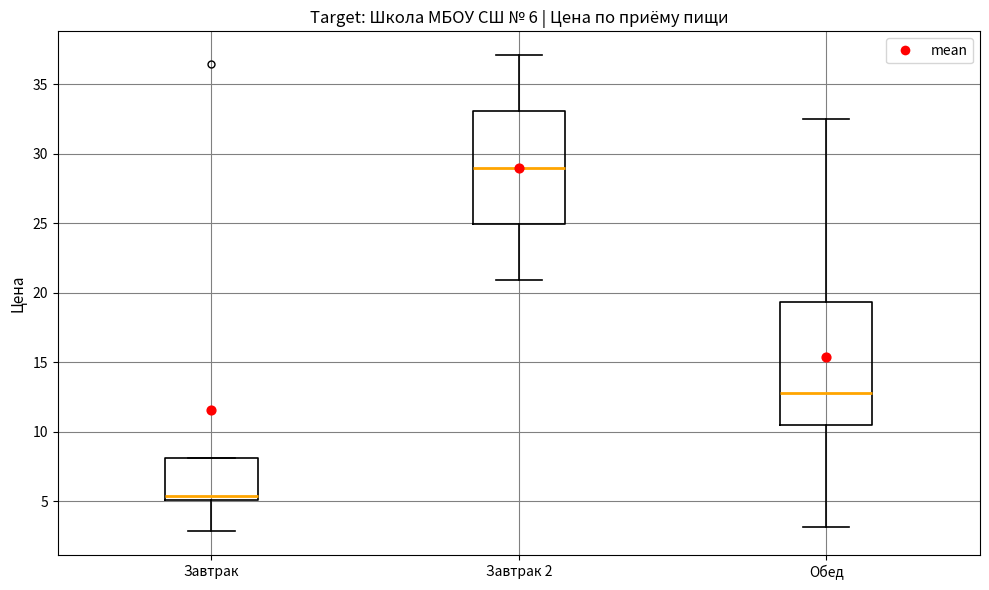

Which box has the highest median line?

Завтрак 2